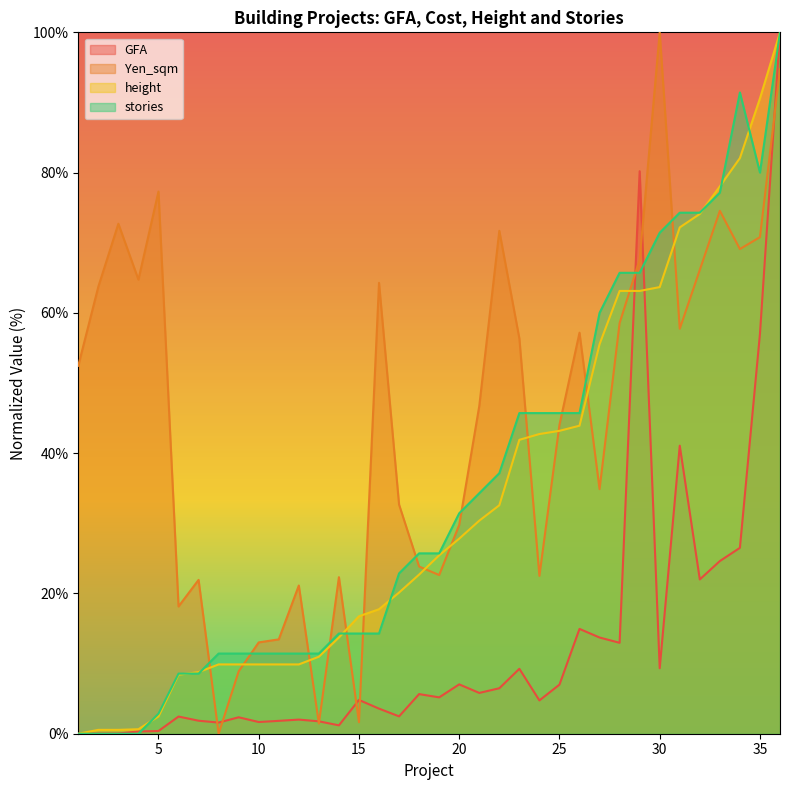

What is the sum of all Yen_sqm values?

1618.7